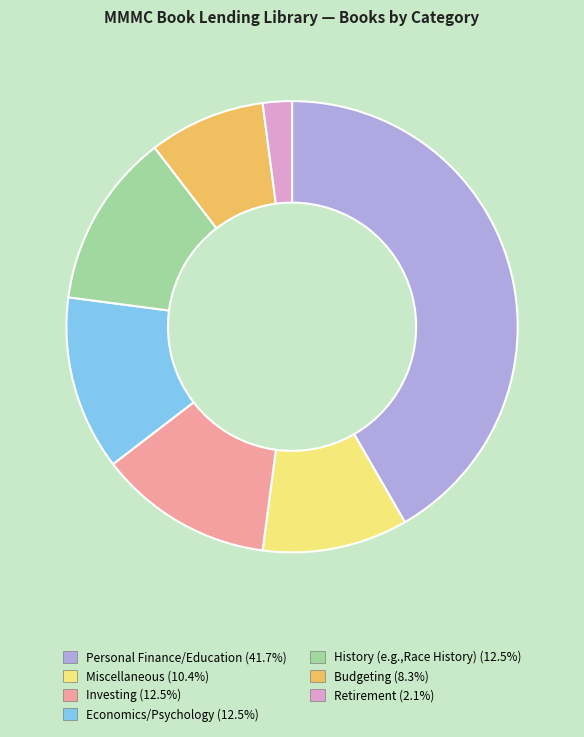

Which slice is the smallest?

Retirement